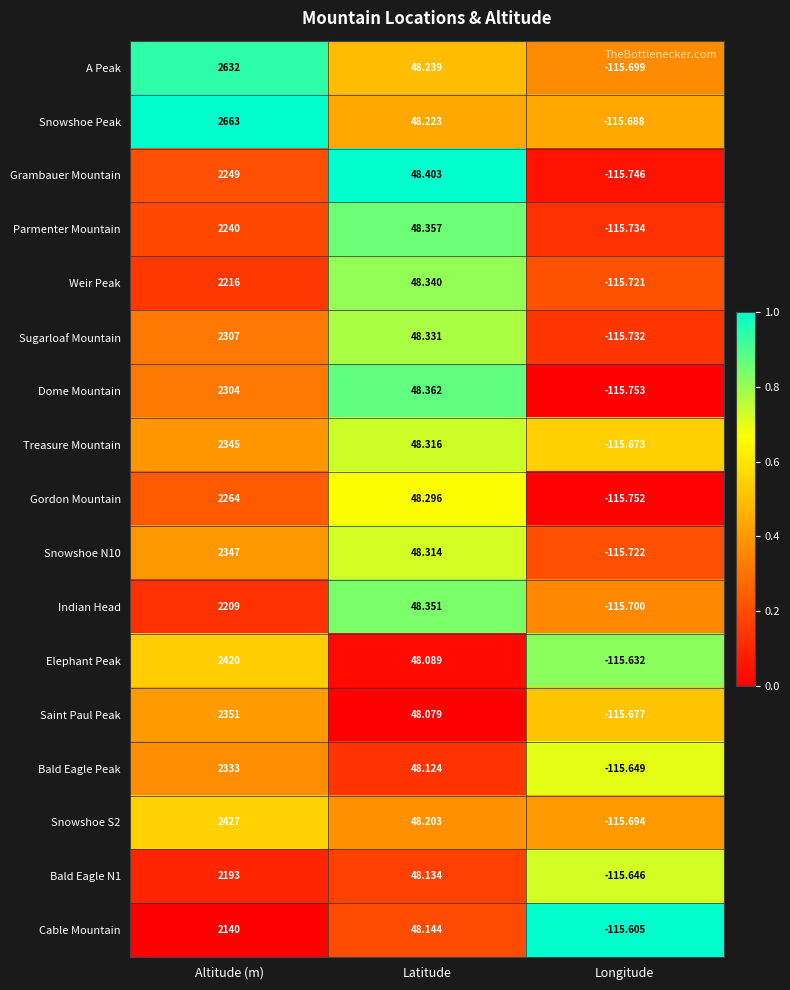

Which series has the largest range (max minus min)?

Snowshoe Peak